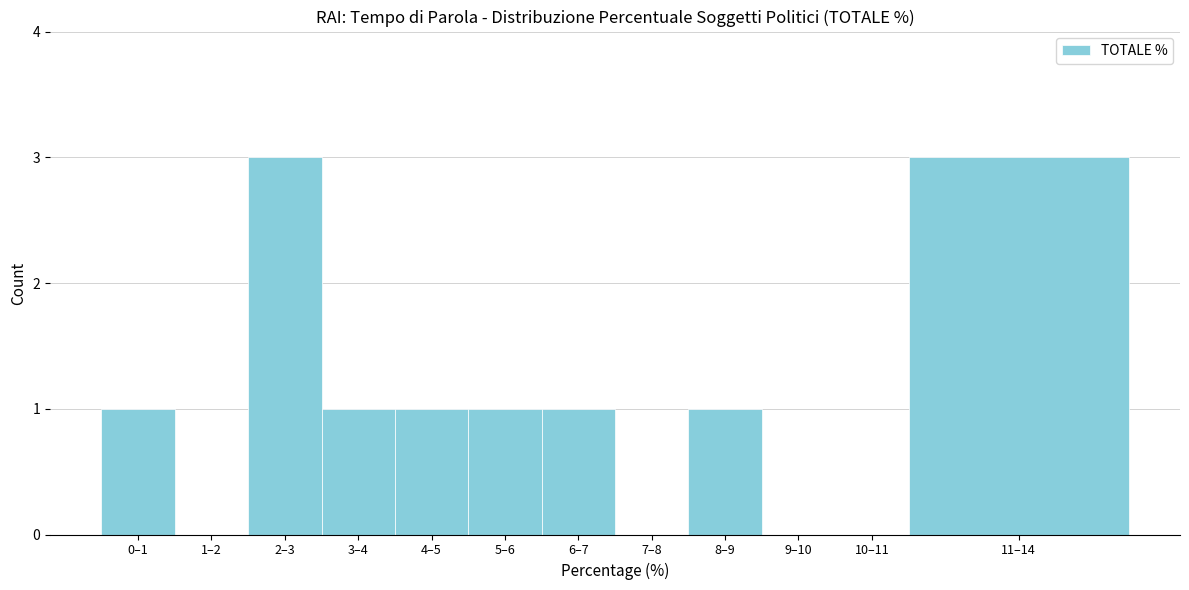

Reading right to left, what are all the values shown in this chart?

11–14=3	10–11=0	9–10=0	8–9=1	7–8=0	6–7=1	5–6=1	4–5=1	3–4=1	2–3=3	1–2=0	0–1=1